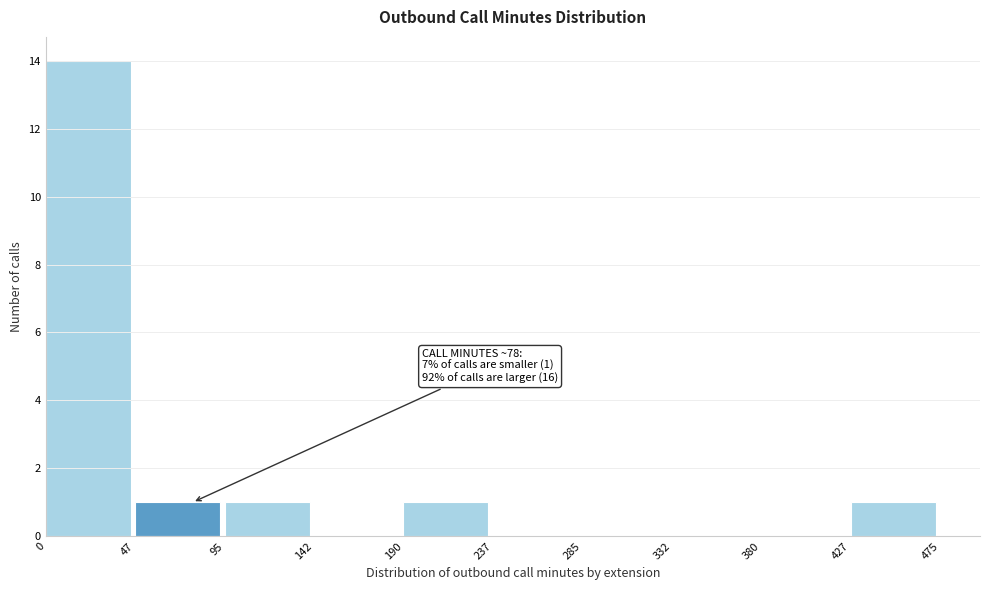

Which range on the x-axis has the tallest bar?

0 to 47